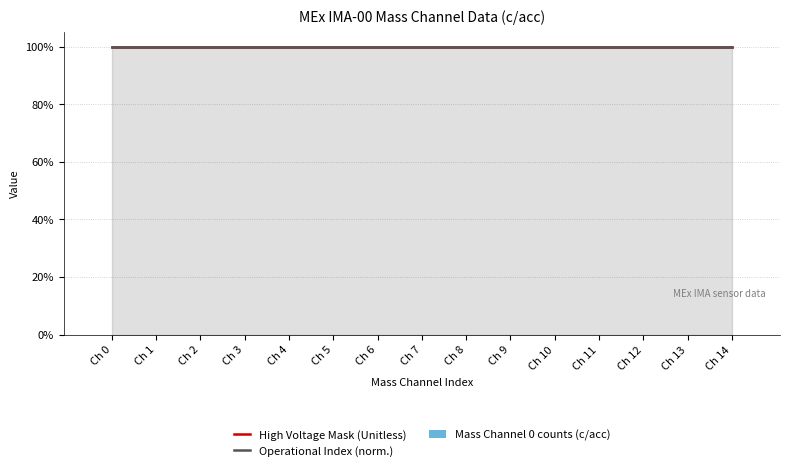

Which series has the largest range (max minus min)?

High Voltage Mask (Unitless)